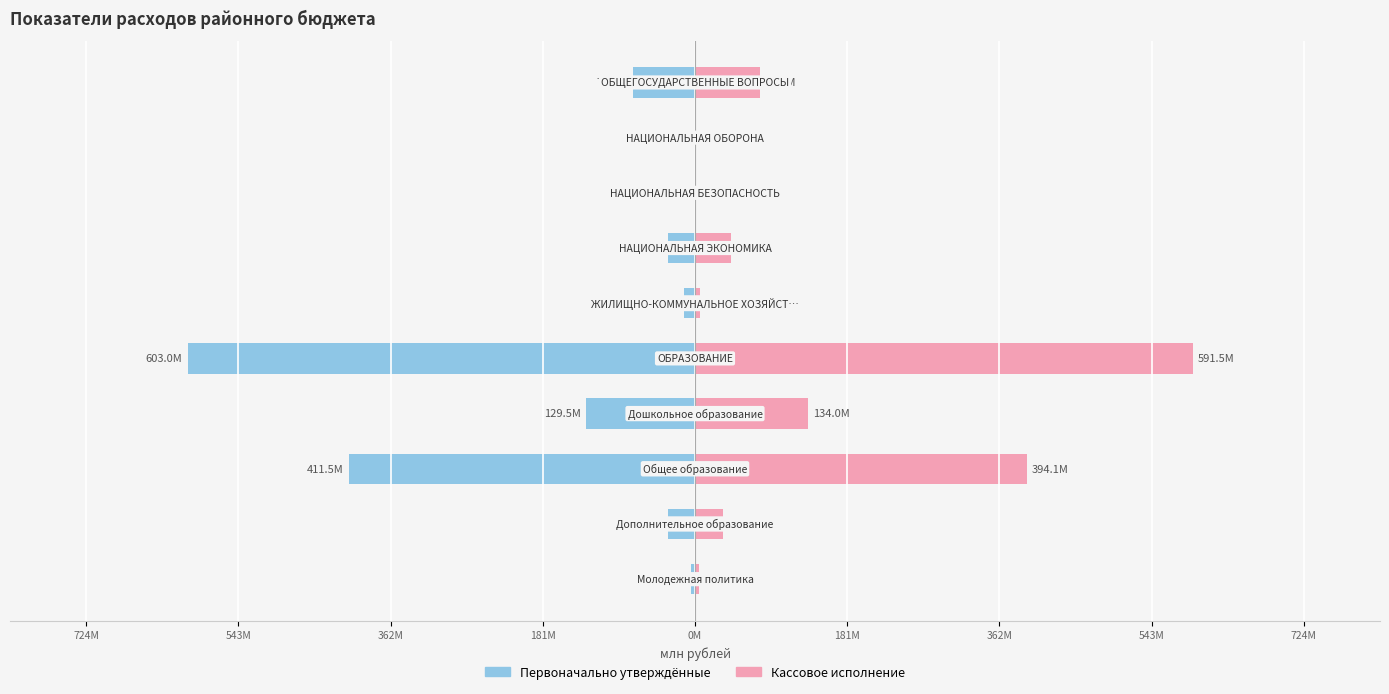

The value of Первоначально утверждённые at 543M is -0.7. True or false?

False